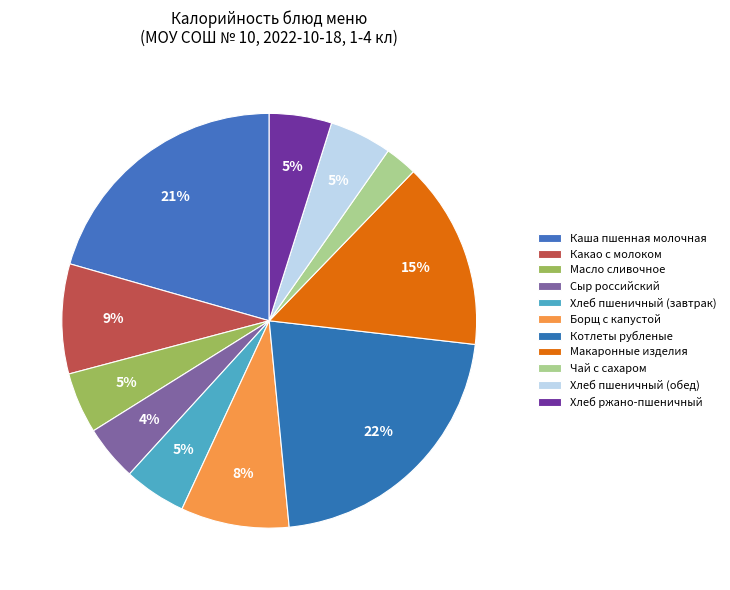

Combined, do Чай с сахаром and Хлеб ржано-пшеничный account for over 50%?

No